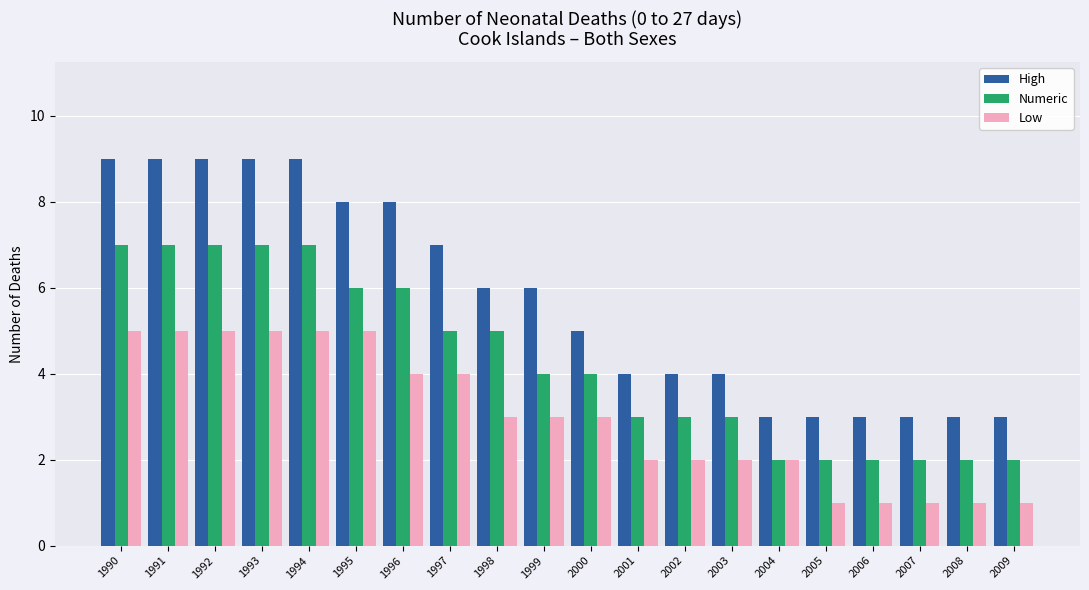

Count the number of categories in the chart.

20